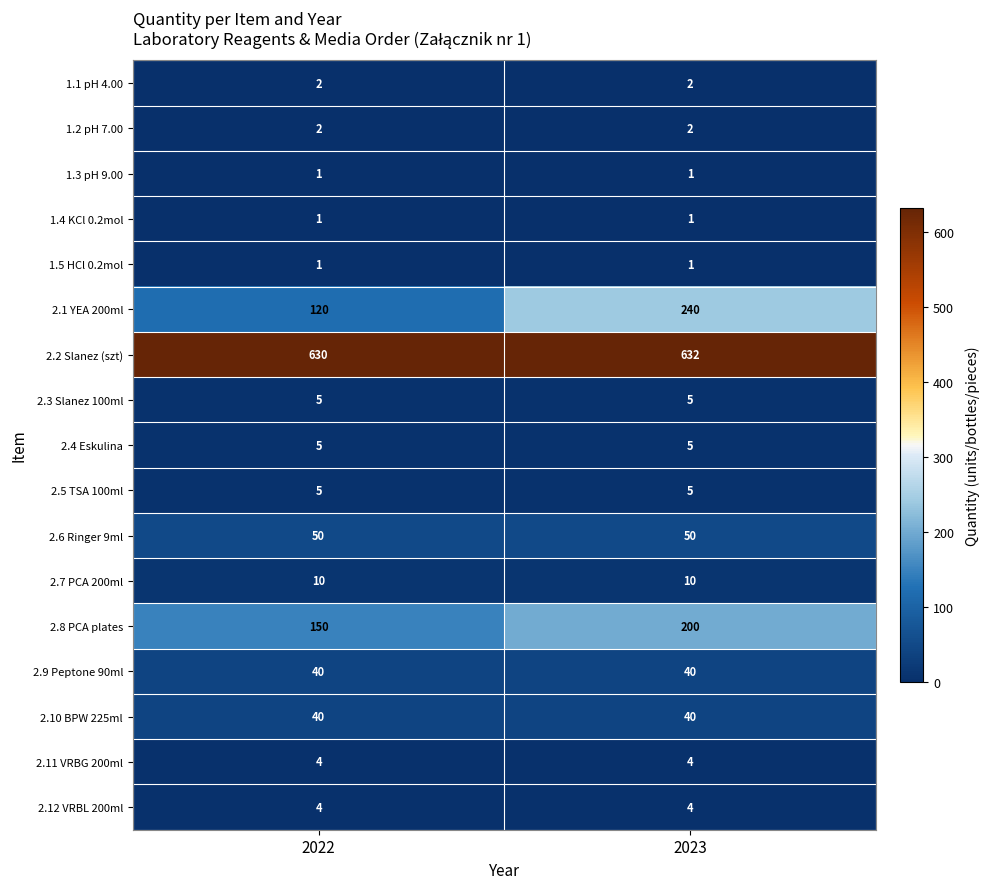

Which category has the highest value across all series?

2023